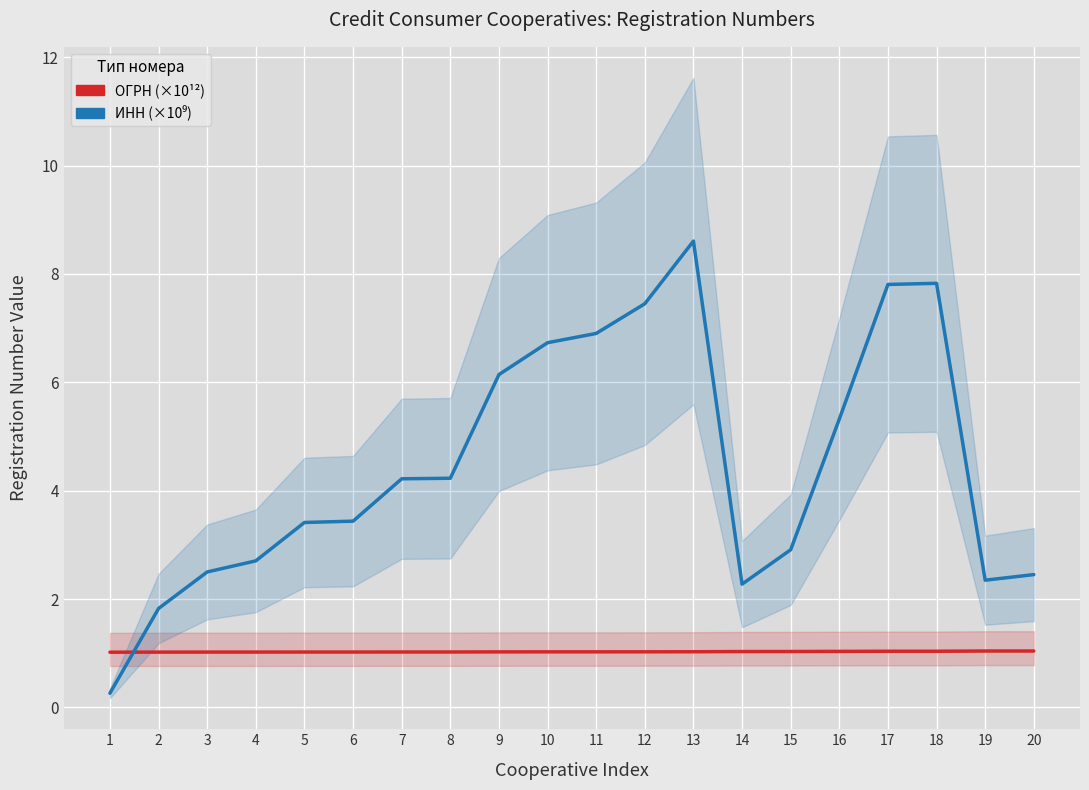

How many times do ИНН and ОГРН cross each other?

1